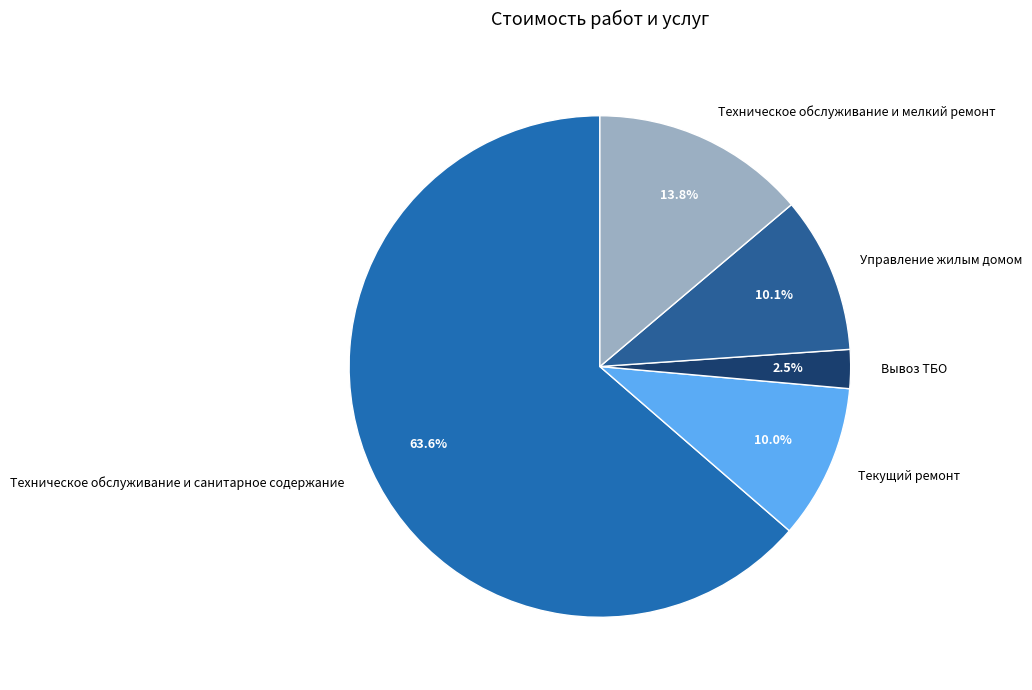

To the nearest percent, what is the difference between the largest and smallest slice percentages?

61%